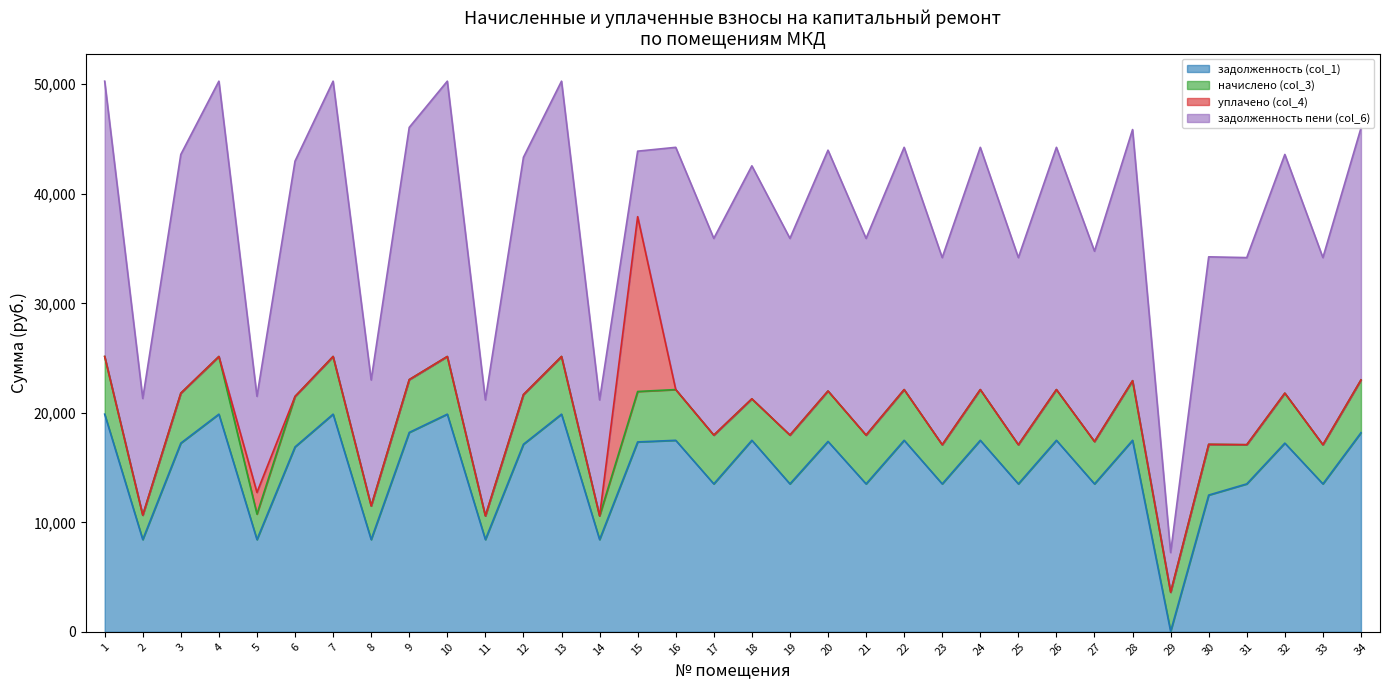

Which series has the largest total across all categories?

задолженность пени (col_6)